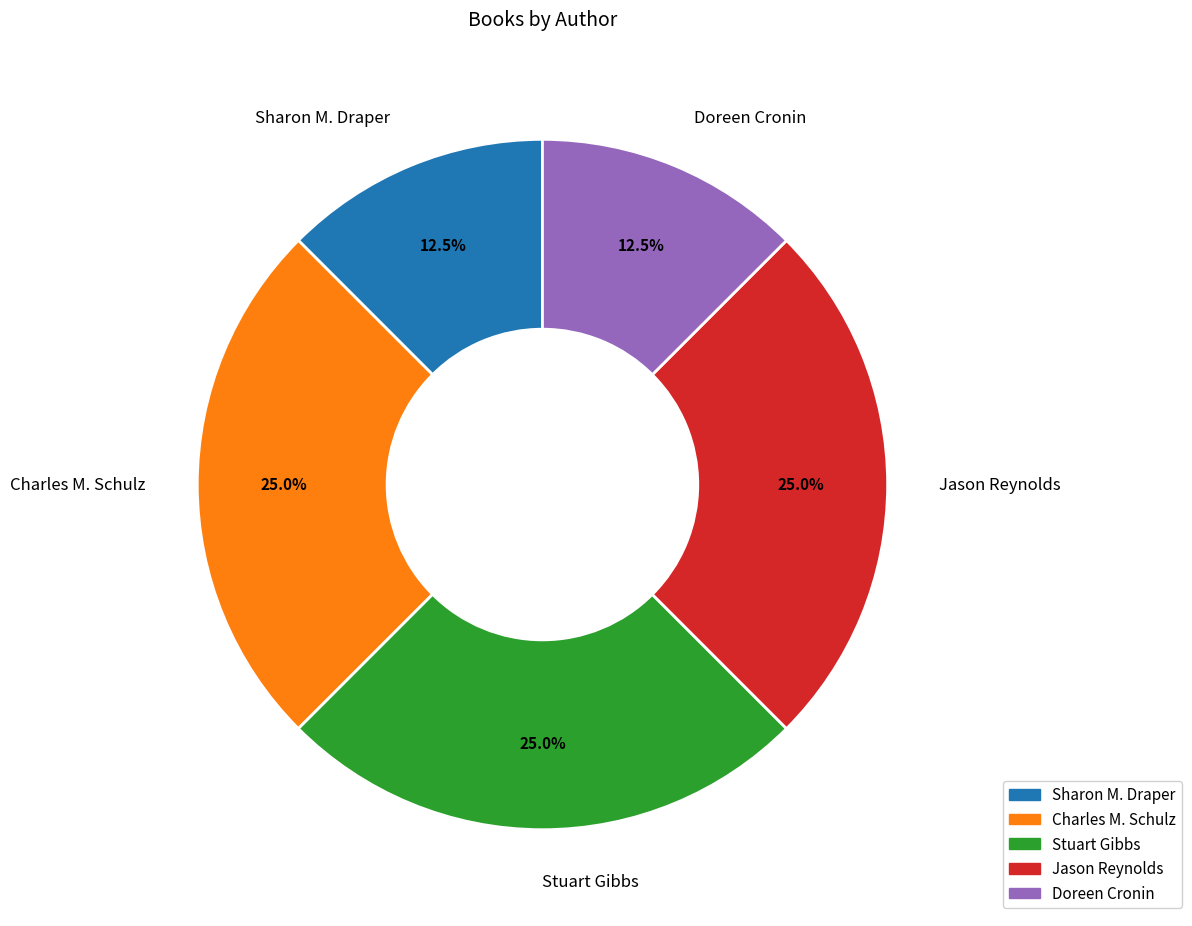

Is the sum of Sharon M. Draper and Charles M. Schulz greater than half?

No